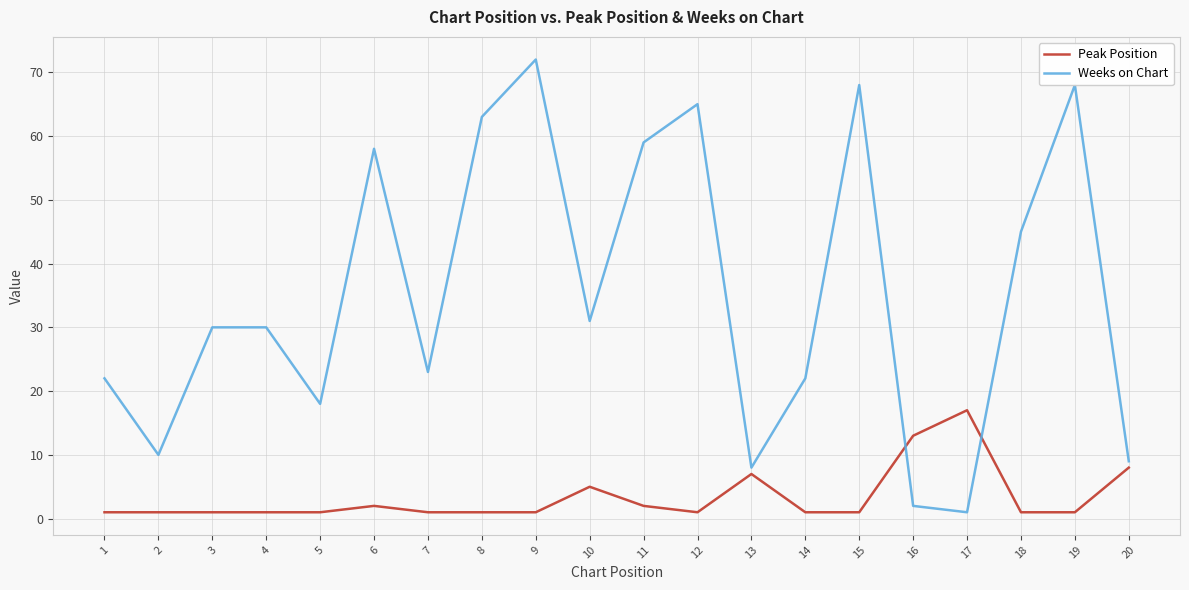

What is the maximum value for Peak Position?

17